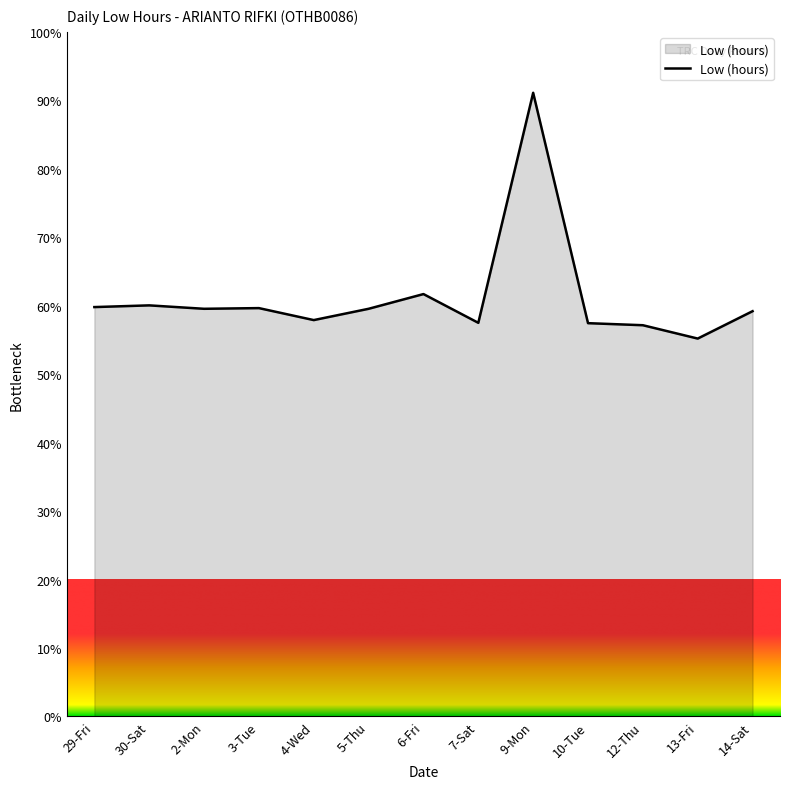

The value at 7-Sat is 57.5. True or false?

True